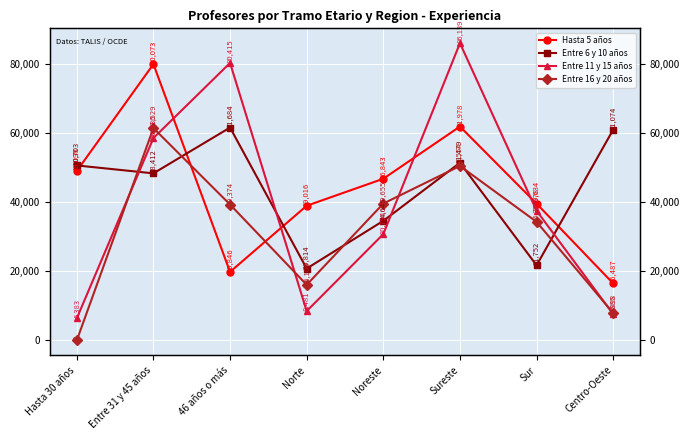

How many intersections are there between Hasta 5 años and Entre 11 y 15 años?

4